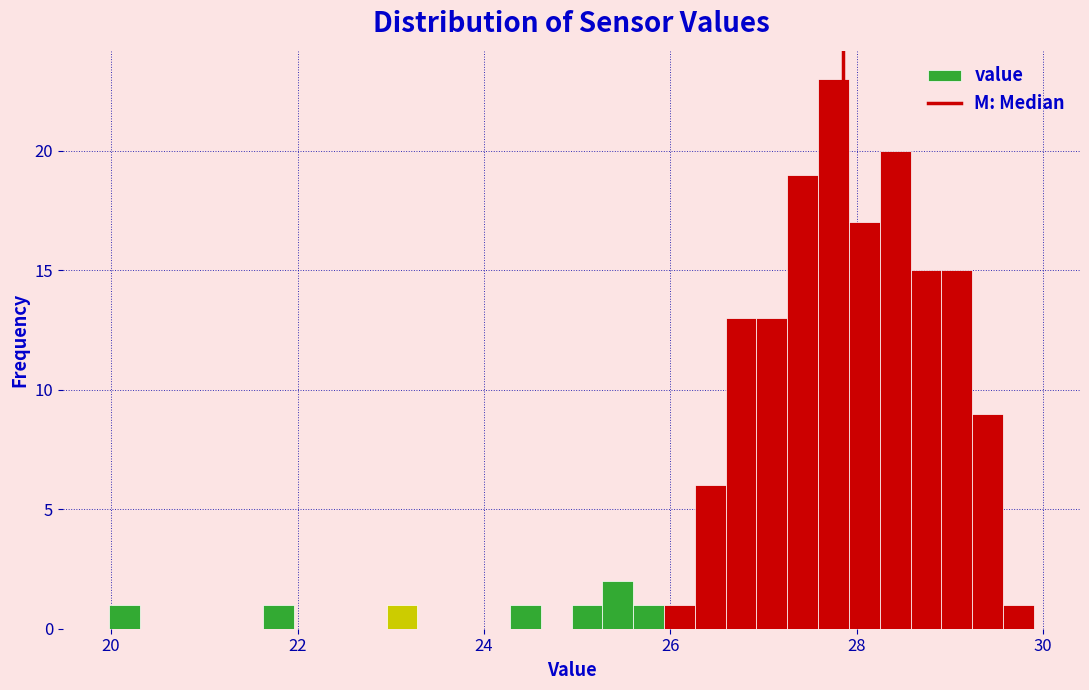

Read against the x-axis, roughly where is the centre of the tallest bar?

27.8